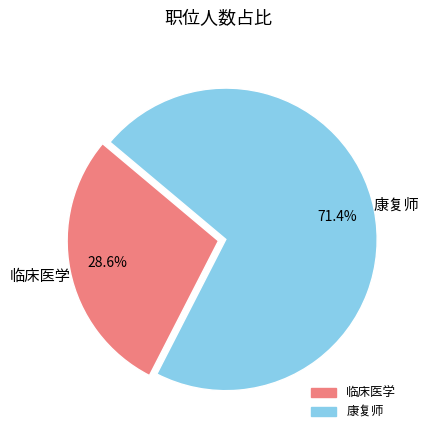

To the nearest percent, what is the difference between the largest and smallest slice percentages?

43%